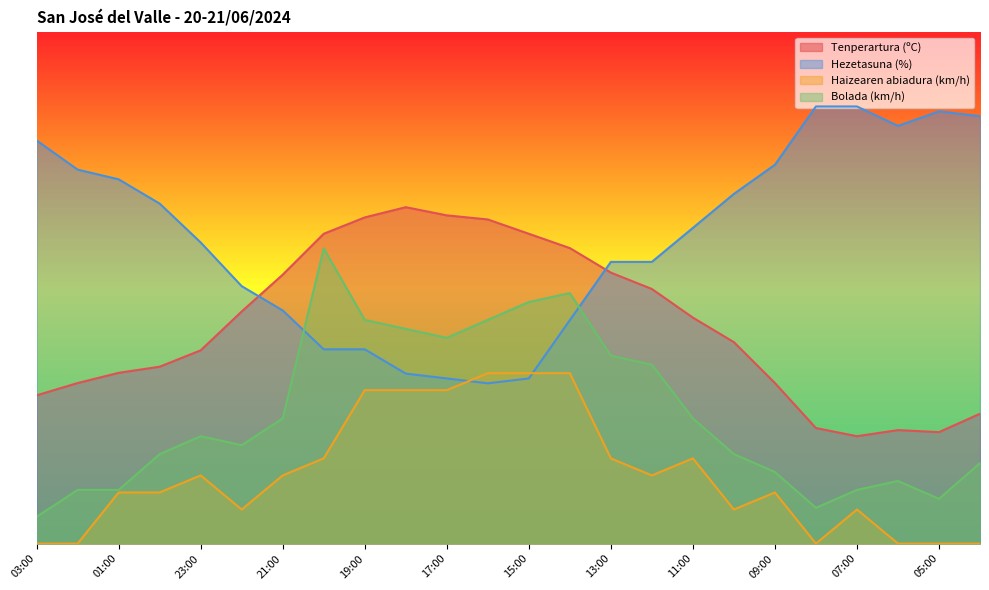

True or false: Haizearen abiadura (km/h) and Tenperartura (ºC) cross at least once.

False